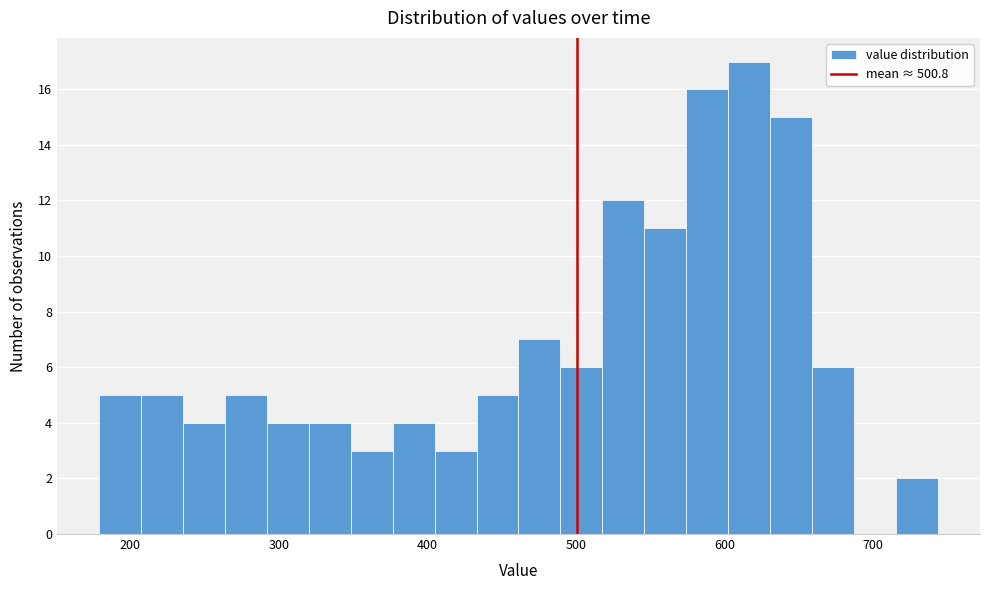

Around what value on the x-axis is the tallest bar? Give the approximate position of its centre, as read against the axis.

620